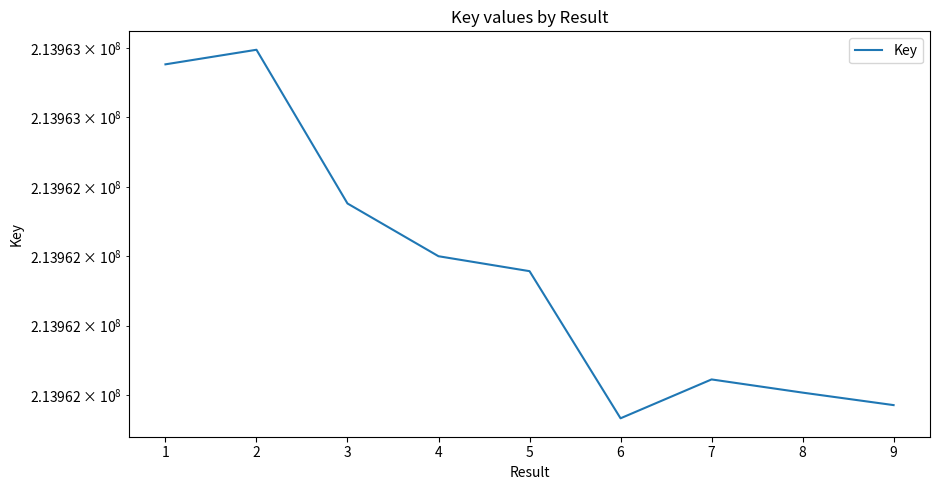

Does the chart have visible grid lines?

No